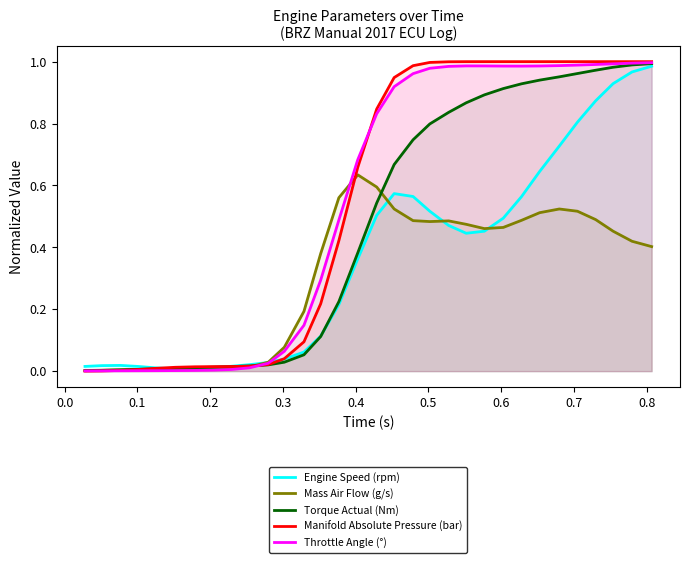

Which series has the widest spread of values?

Manifold Absolute Pressure (bar)